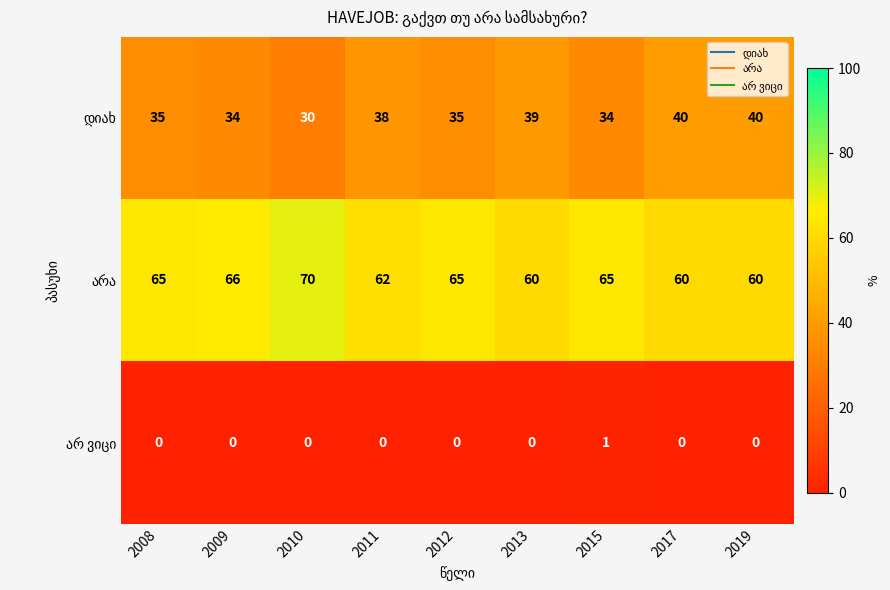

What is the difference between the highest and lowest values at 2013?

60